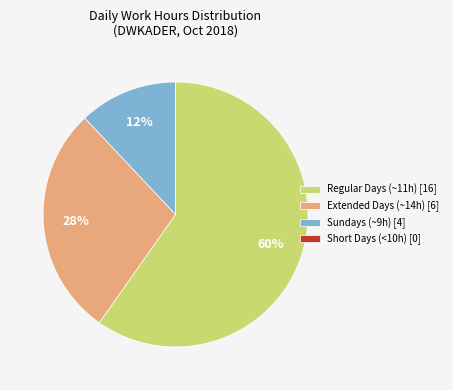

To the nearest percent, what is the average slice percentage?

25%